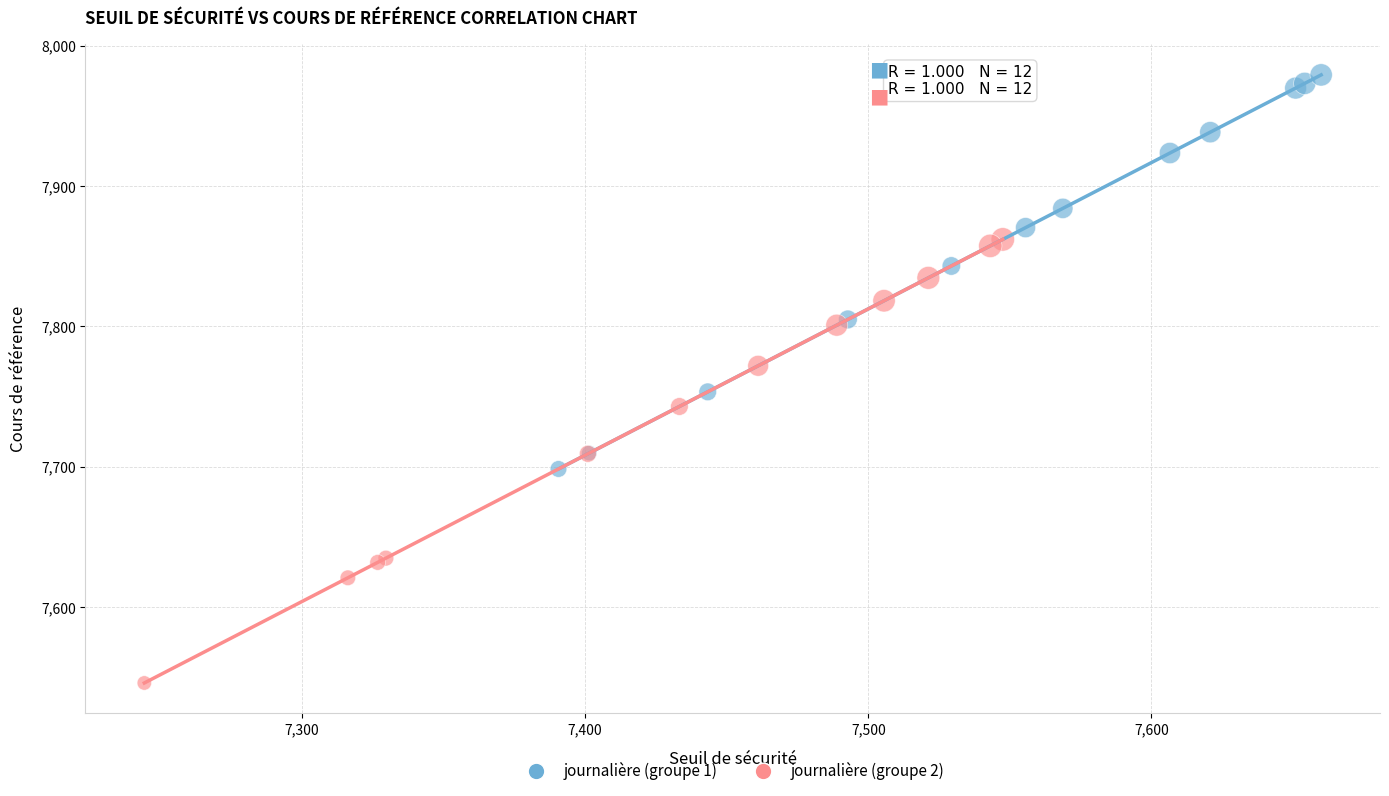

Which series has the largest Y range (max minus min)?

journalière (groupe 2)